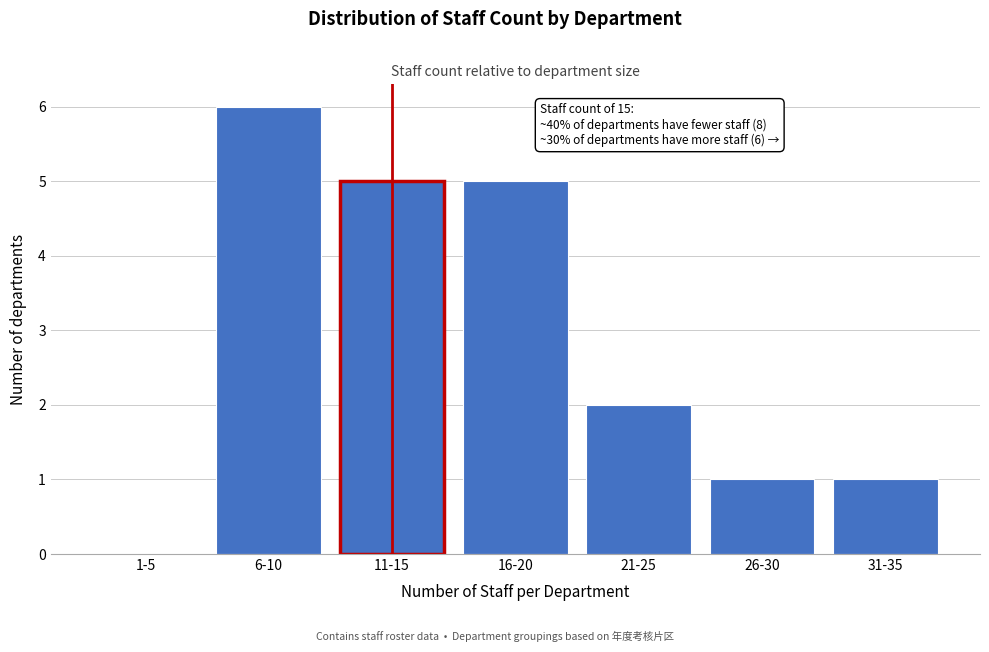

Reading right to left, transcribe all the data shown in this chart.

31-35=1	26-30=1	21-25=2	16-20=5	11-15=5	6-10=6	1-5=0